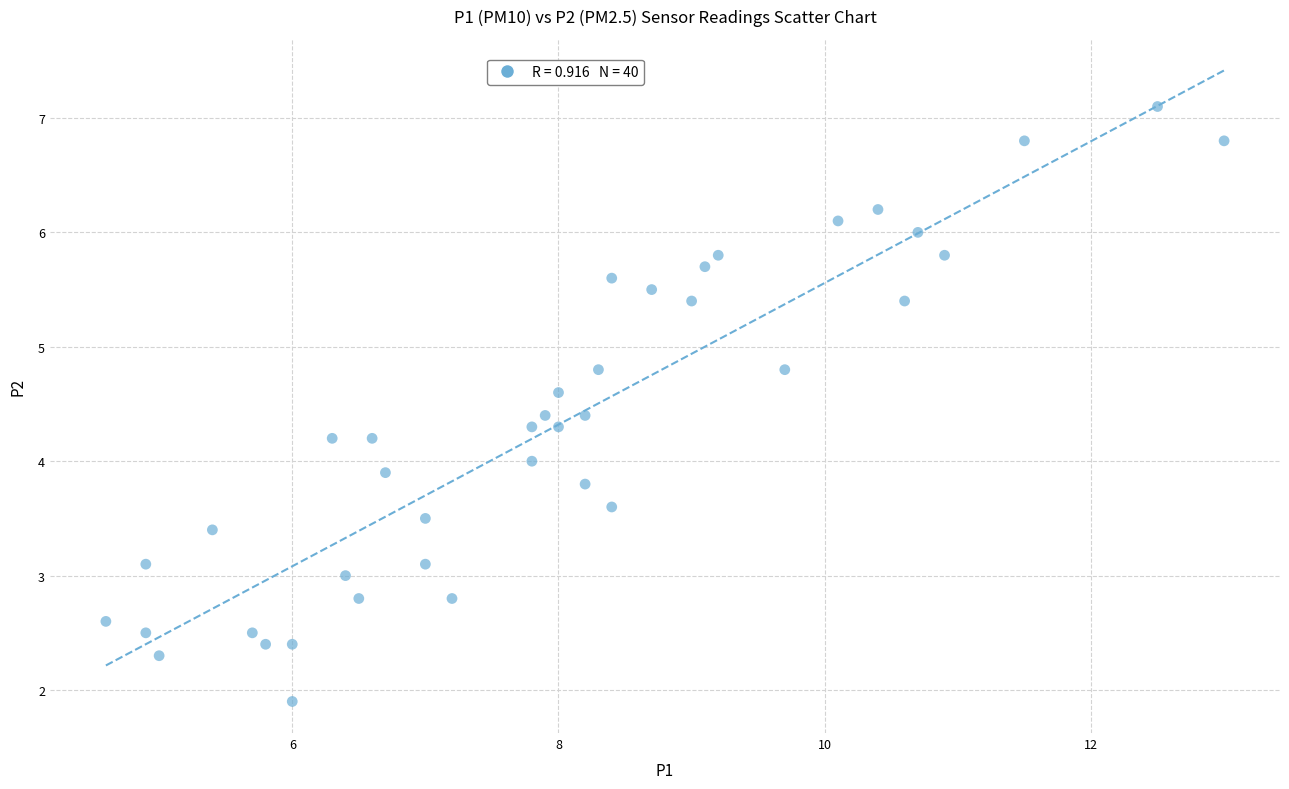

What is the range of X values (max minus min)?

8.4